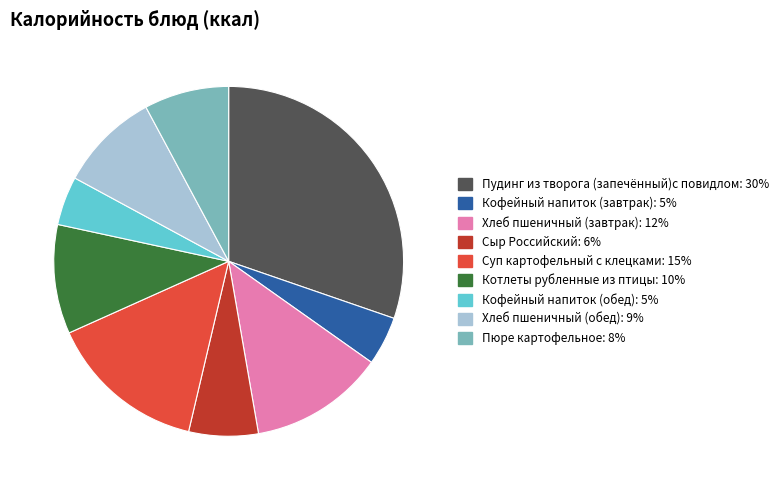

Is Суп картофельный с клецками the majority of the pie?

No